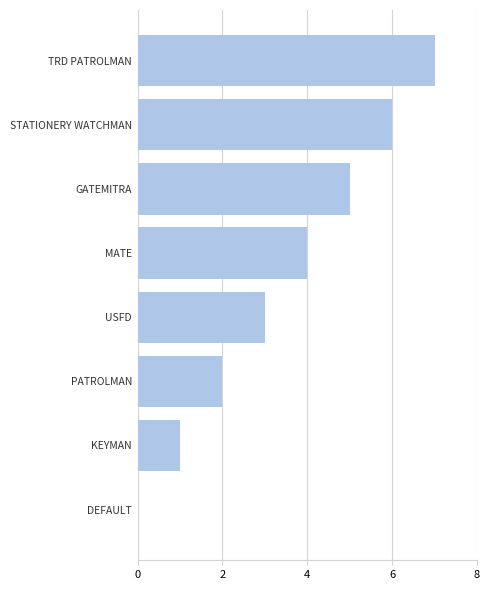

What is the sum of the values at MATE and GATEMITRA?

9